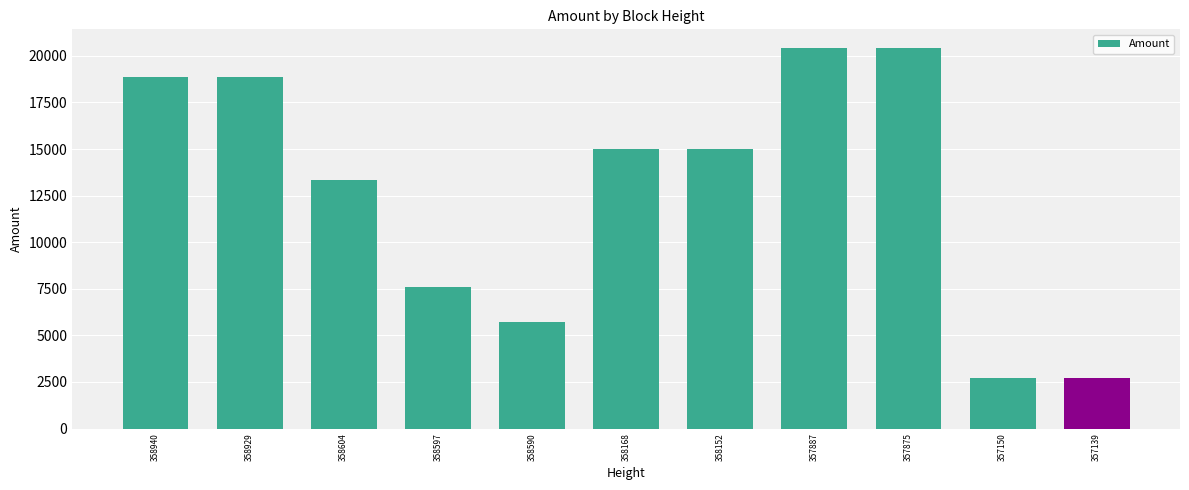

Approximately how many times larger is the value at 357887 compared to 357150?

7.5